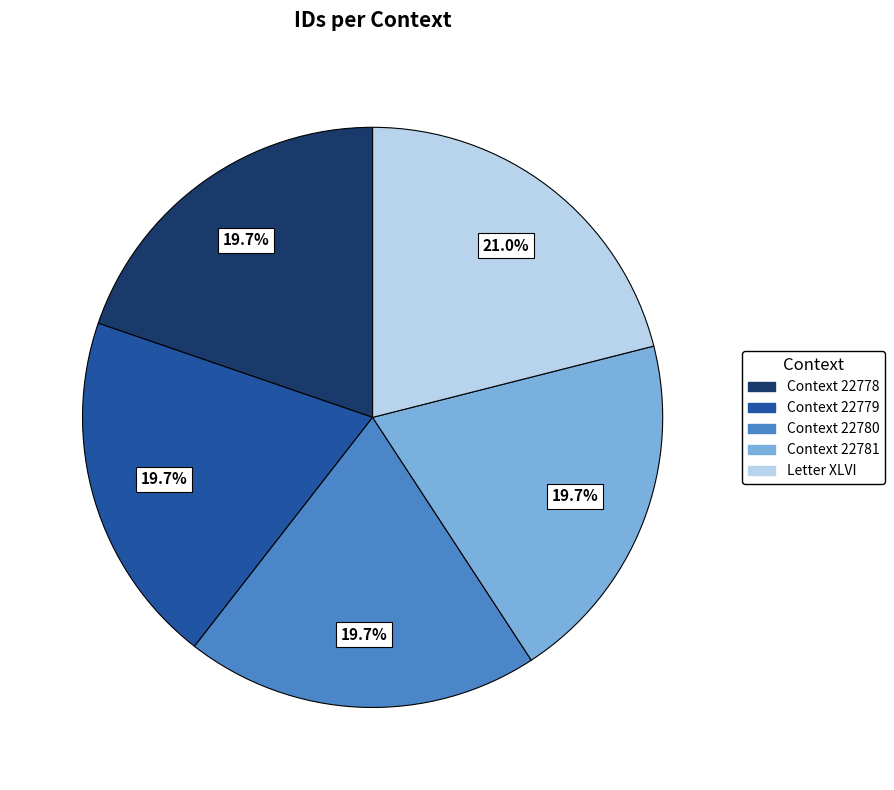

Is there any slice that represents more than half of the pie?

No